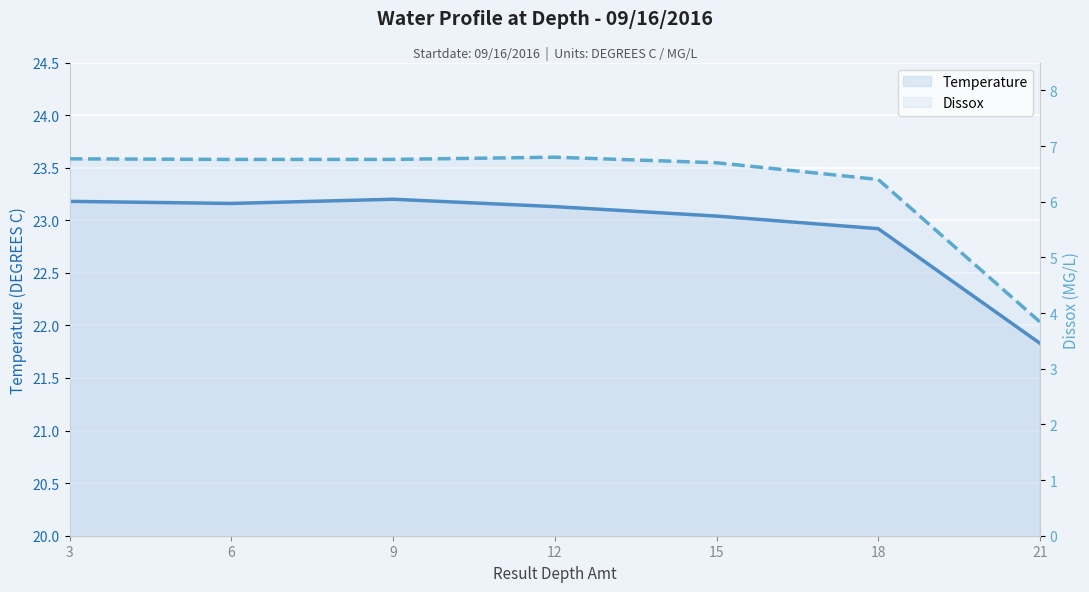

True or false: Temperature has more than 1 points higher than both neighbors.

False